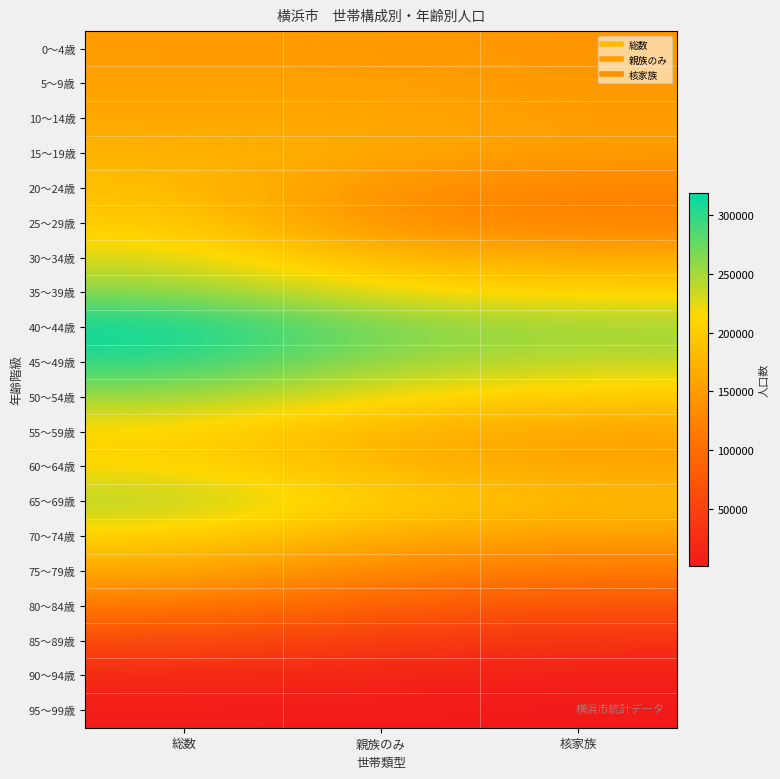

What is the maximum value shown in the chart?

318913